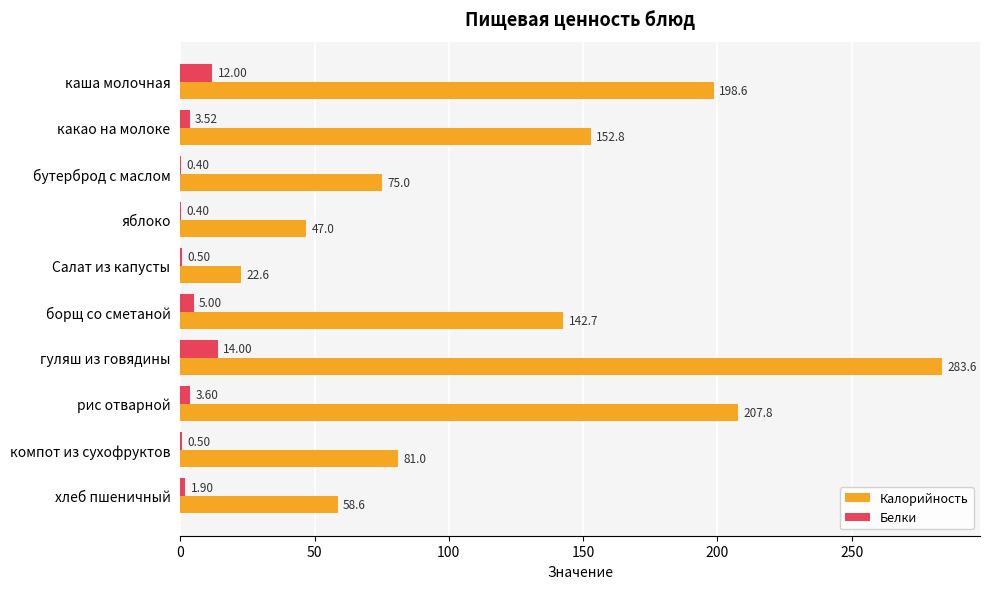

At which label is Белки closest to 7?

борщ со сметаной